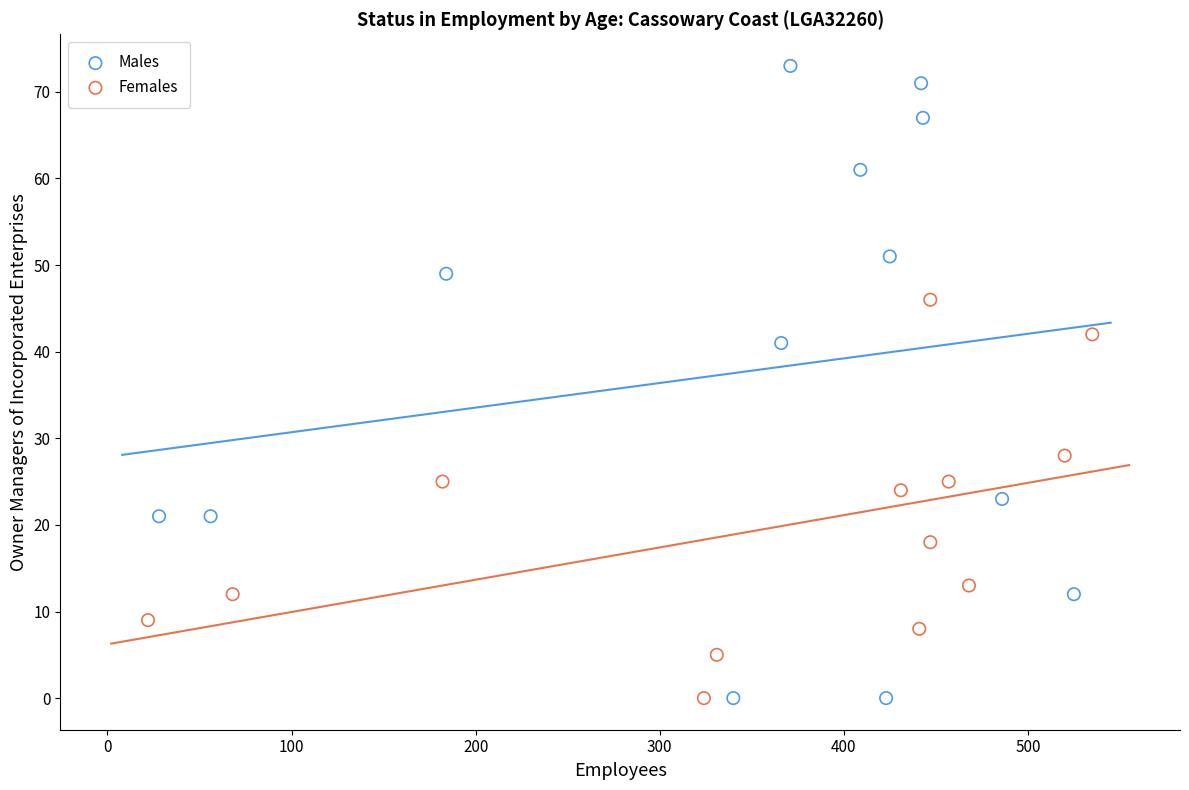

Which series has the largest Y range (max minus min)?

Males